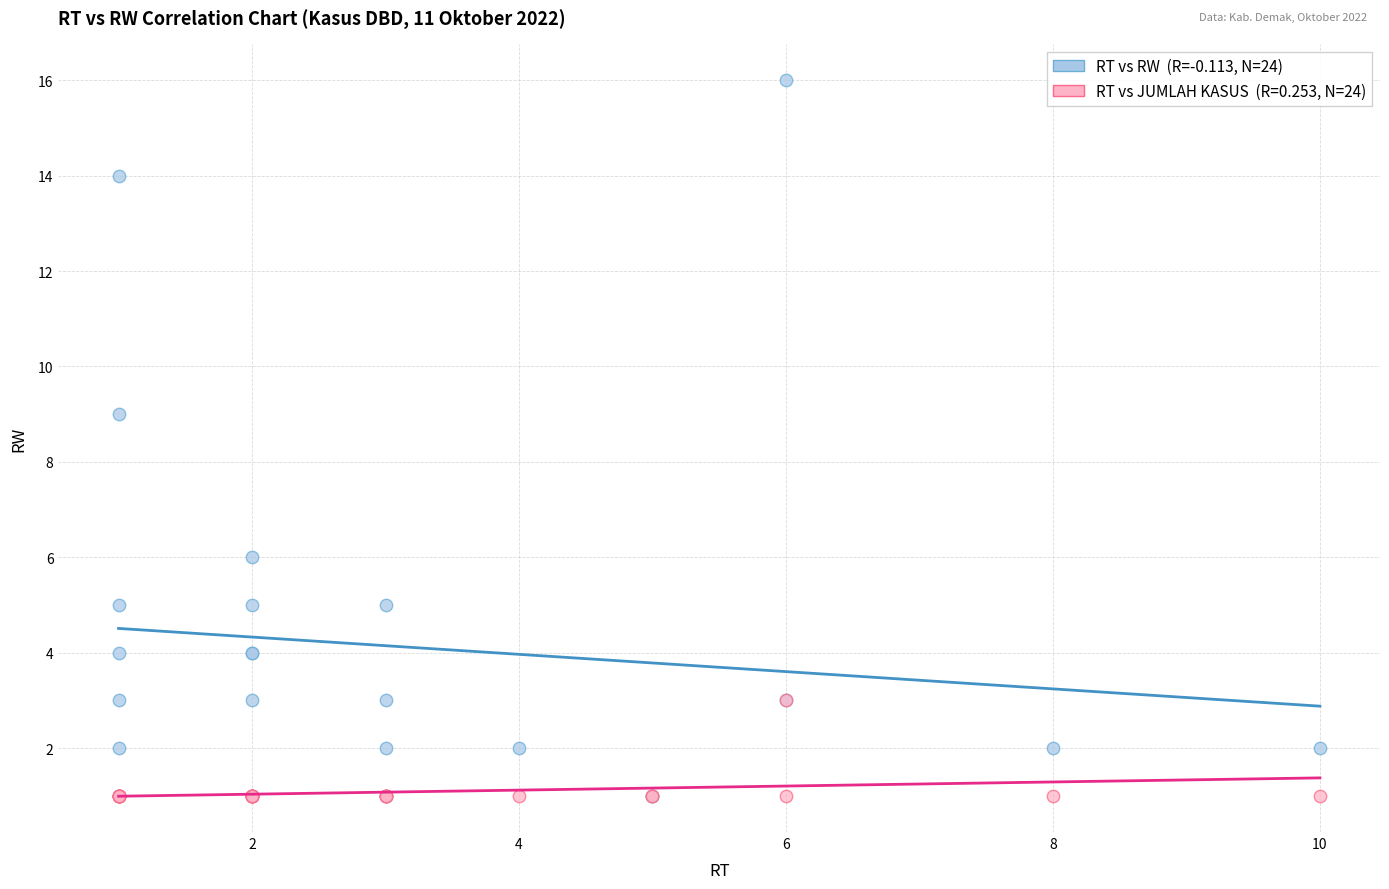

Across all series, what Y value is closest to 8?

9